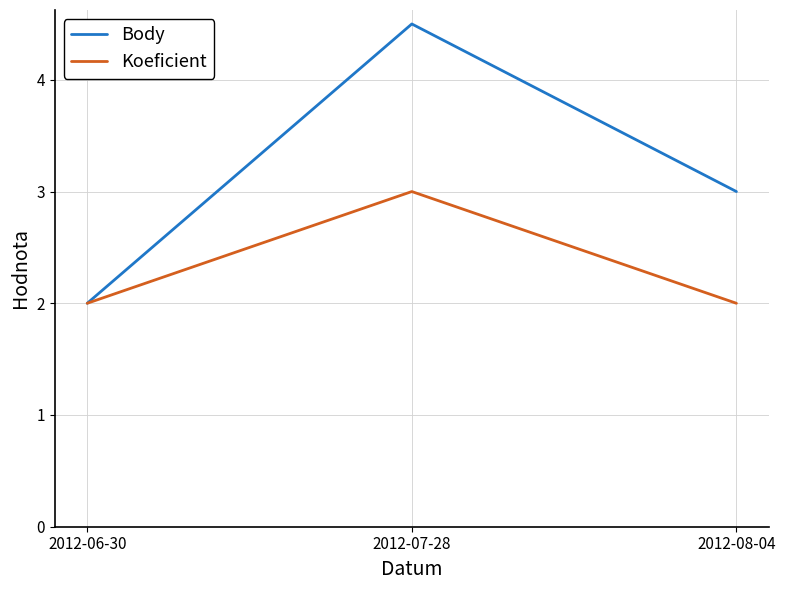

True or false: Koeficient has a value of 2.0 at 2012-08-04.

True